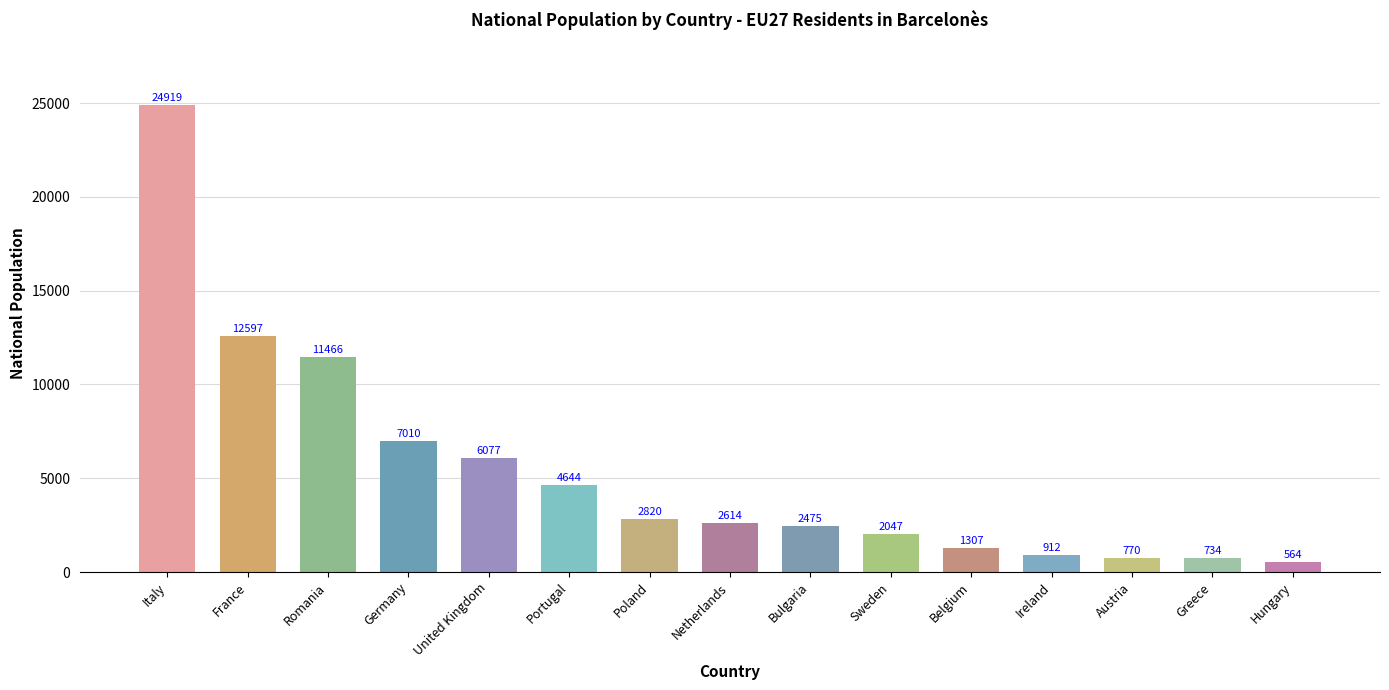

Between United Kingdom and Italy, which is larger?

Italy